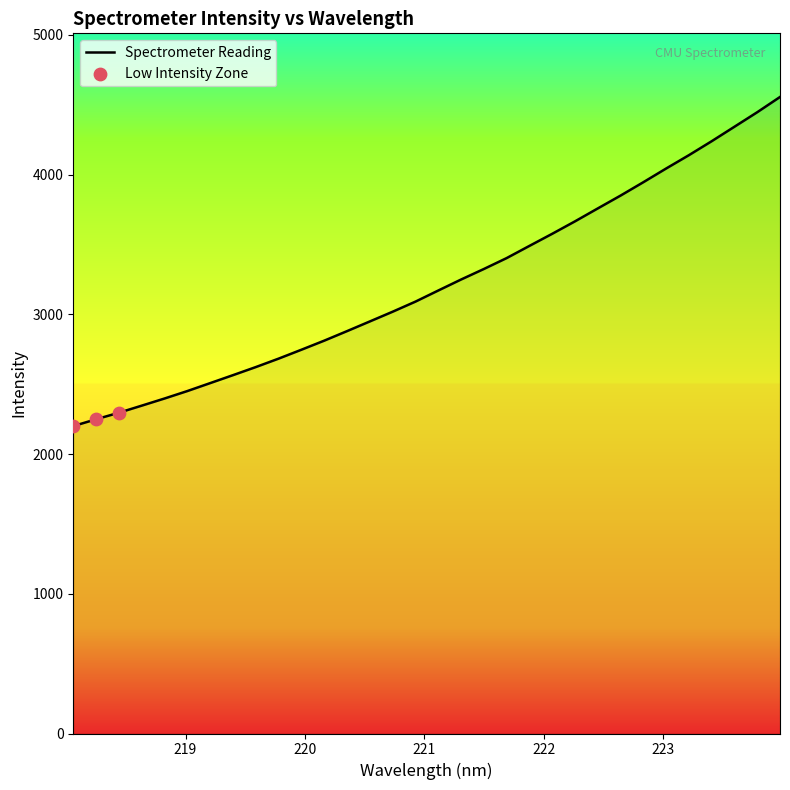

What is the difference between the maximum and minimum values?

2354.9